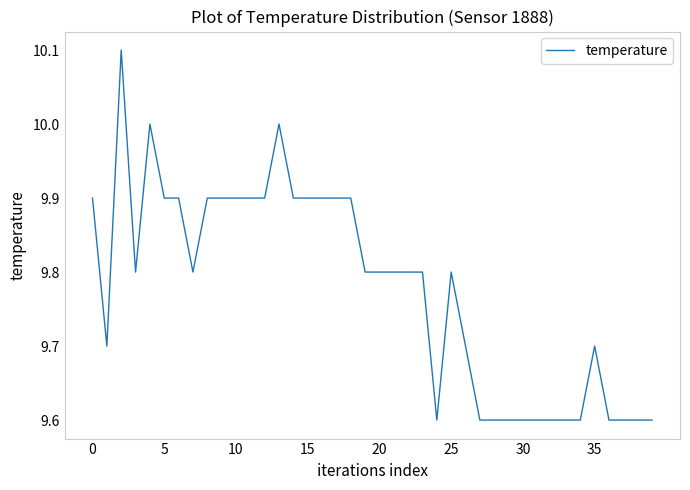

What is the greatest value displayed?

10.1